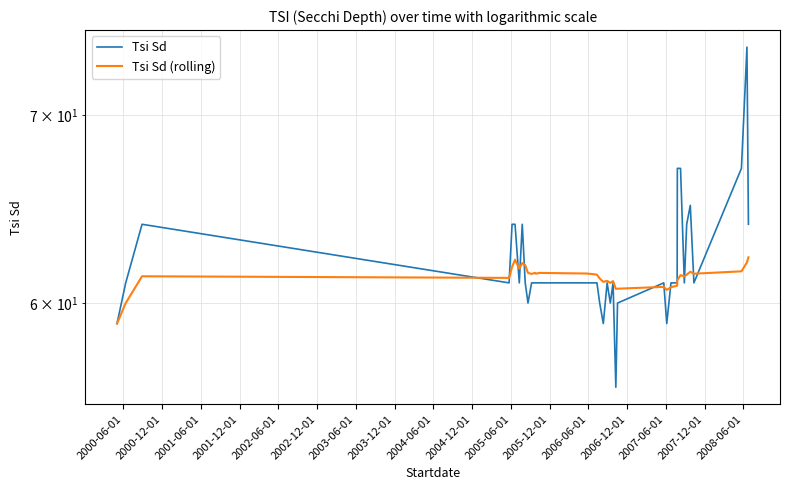

What is the maximum value for Tsi Sd?

74.0